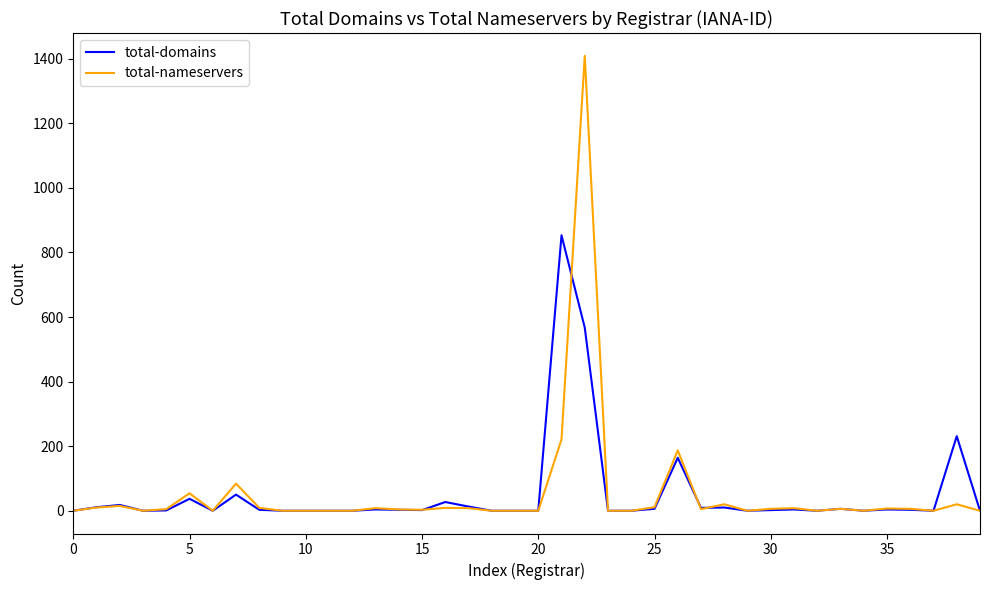

Rank the series by their maximum value, from highest to lowest.

total-nameservers, total-domains